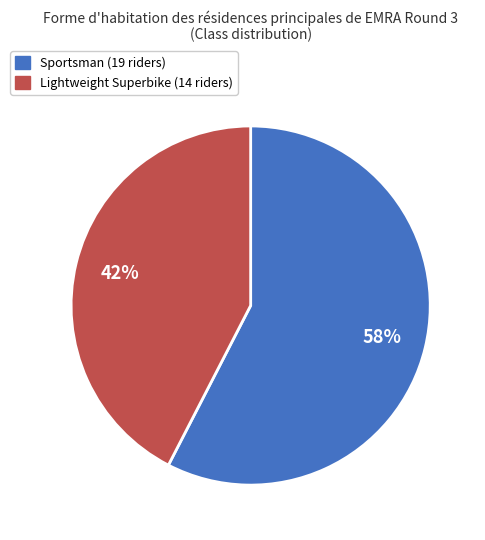

To the nearest percent, what is the average slice percentage?

50%